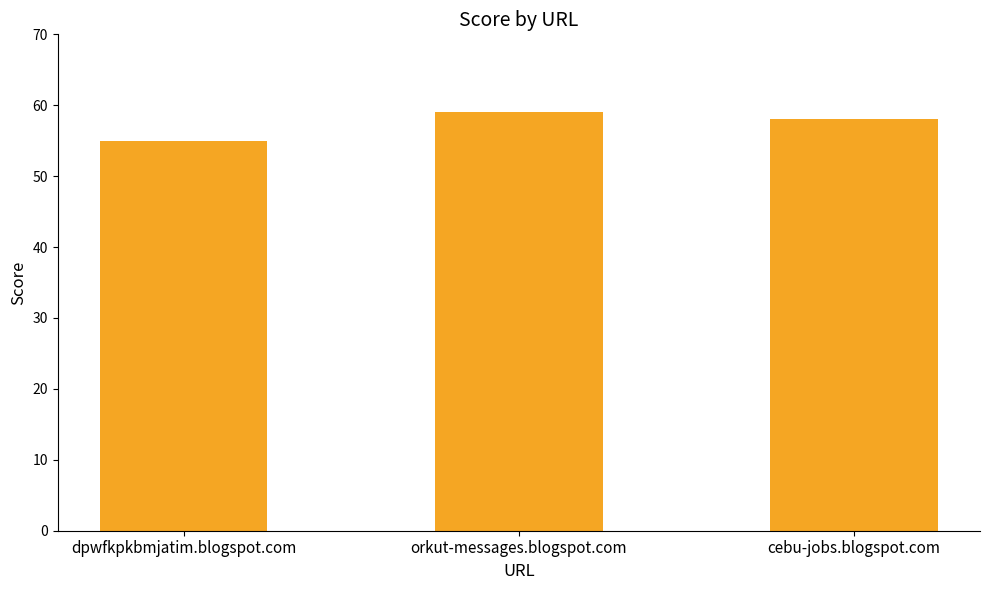

What is the maximum value shown in the chart?

59